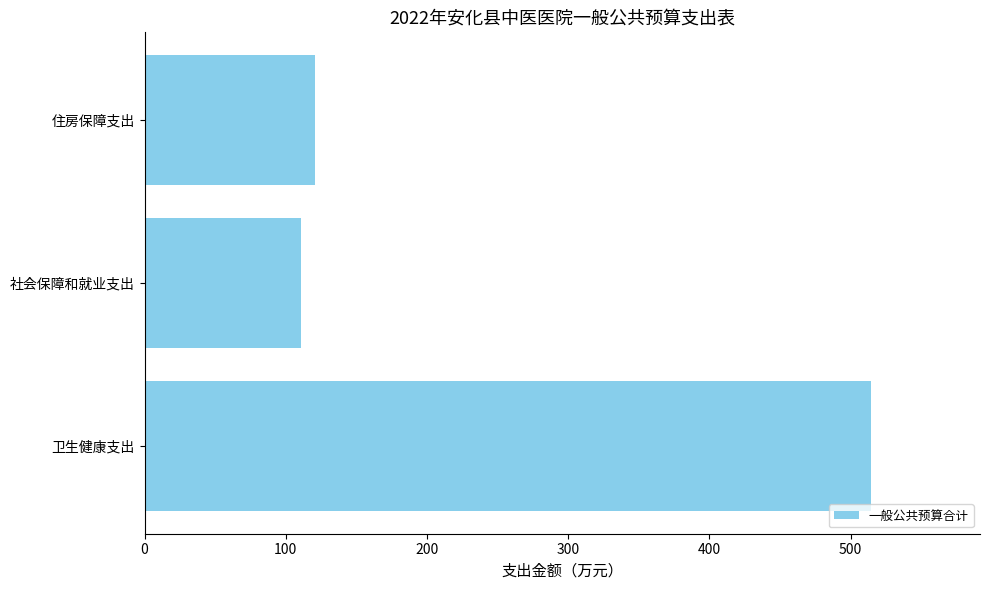

How many bars are there in total?

3